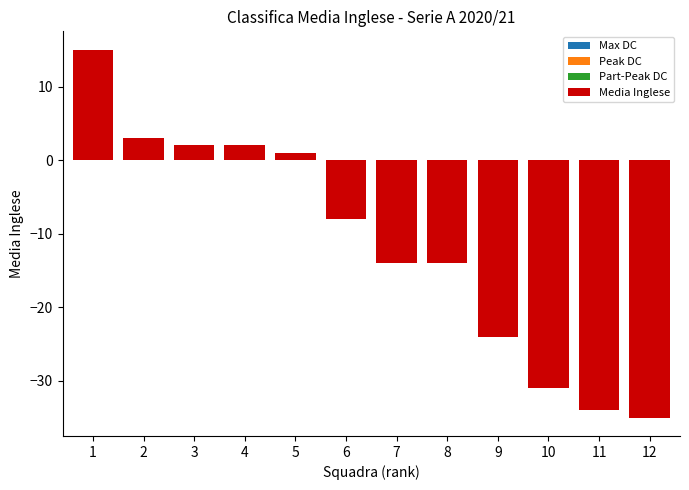

What is the average value?

-11